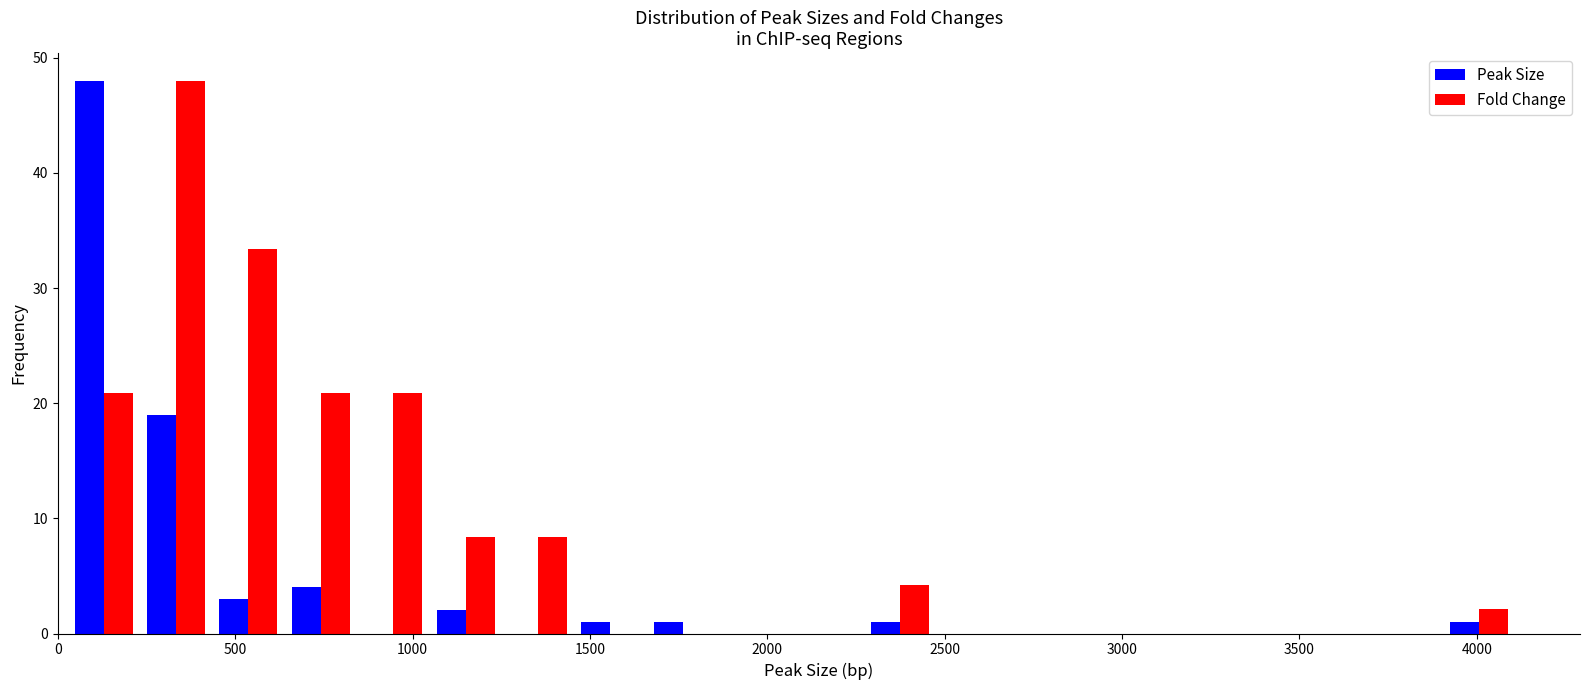

What is the height of the Peak Size bar covering 450 to 650 on the x-axis? Neither the bar edges nor the heights are printed on the chart, so give them approximately, as read against the axes.

3